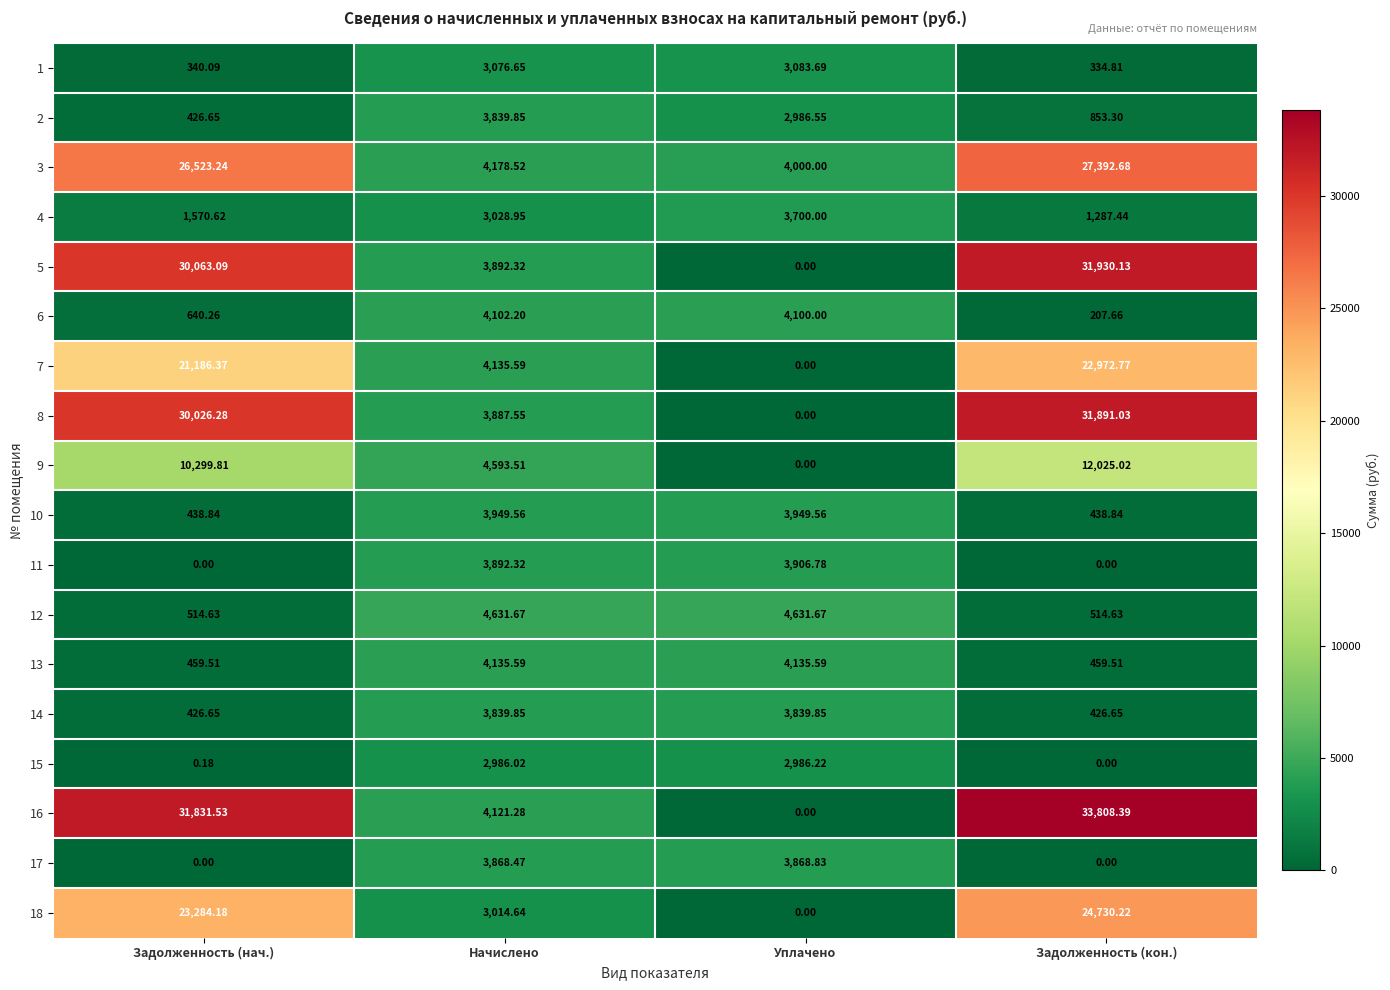

How many categories are shown in the chart?

4